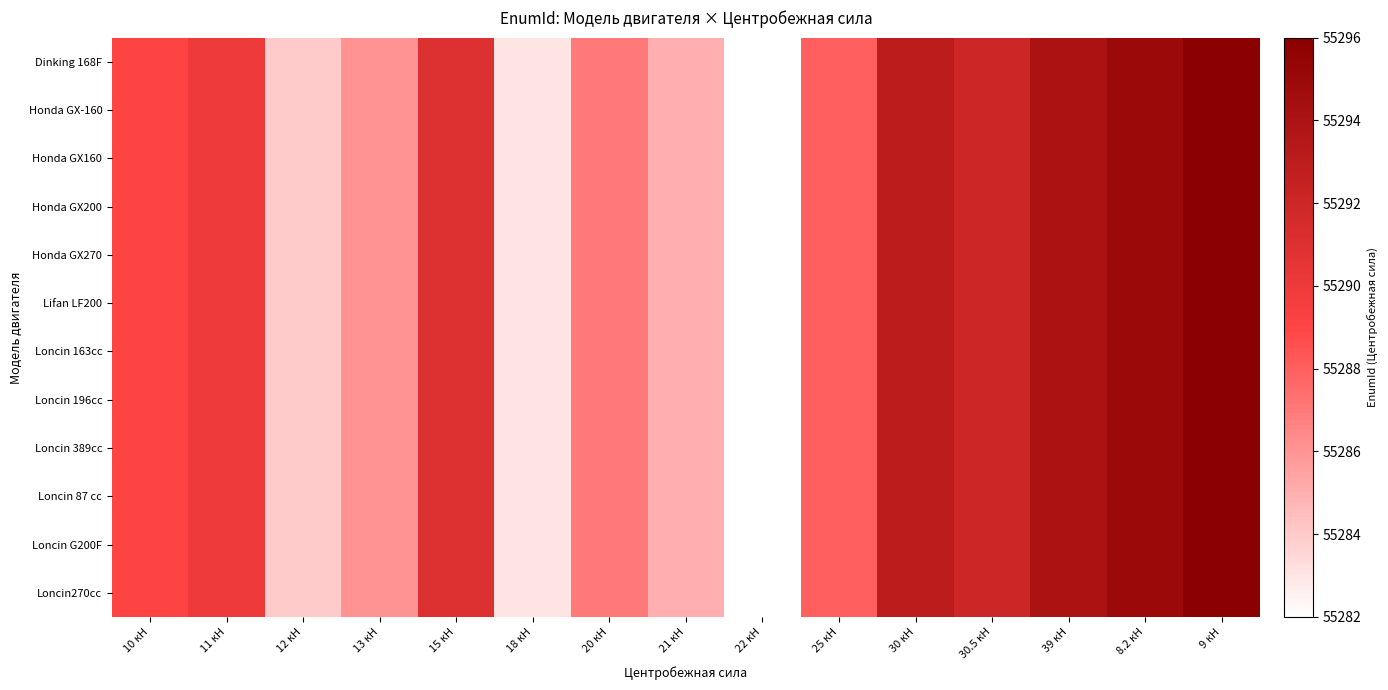

Between 30 кН and 25 кН, which is larger?

30 кН